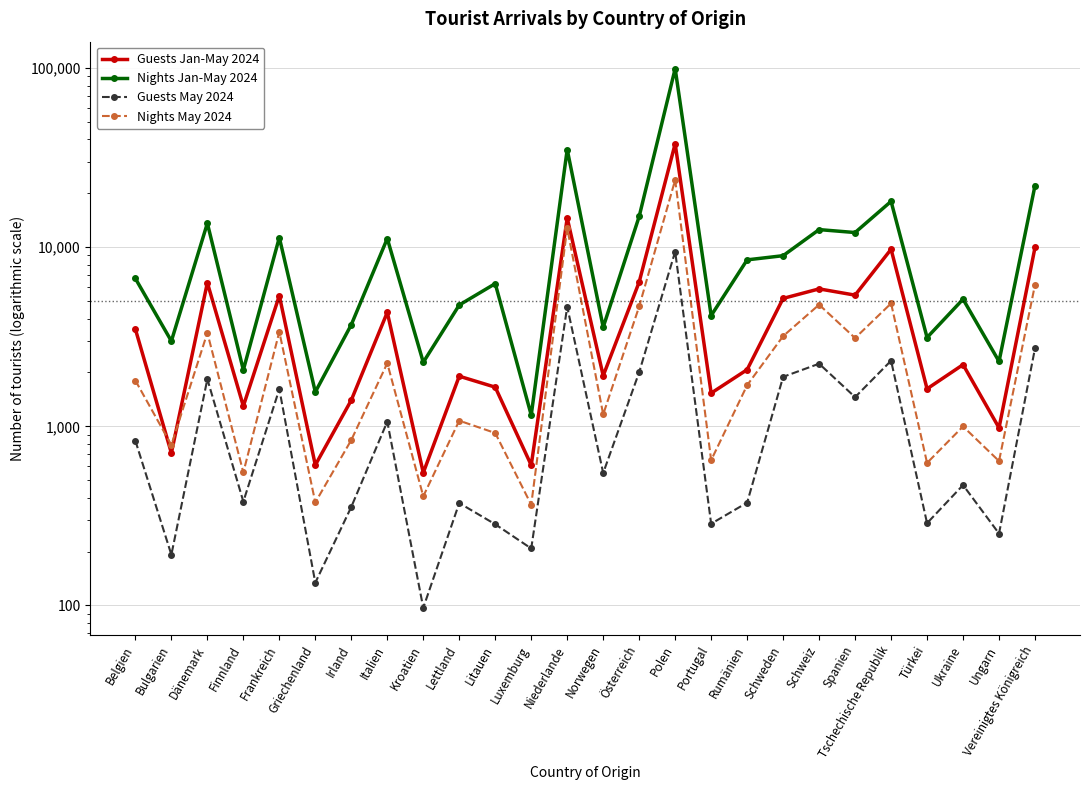

At which category does Guests May 2024 reach its first local valley?

Bulgarien